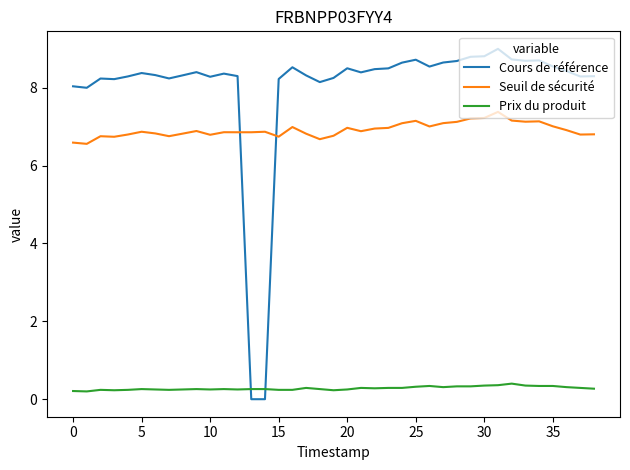

What is the greatest value displayed?

9.0